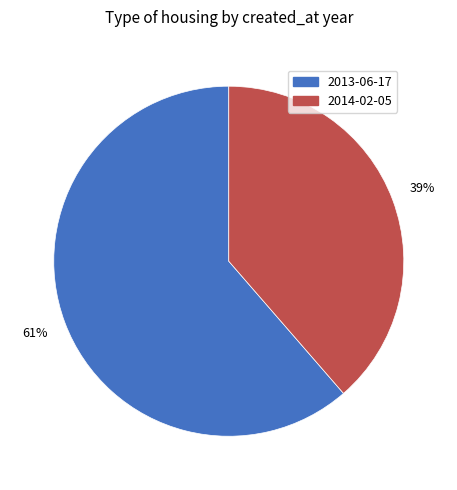

What is the largest slice in the pie chart?

2013-06-17